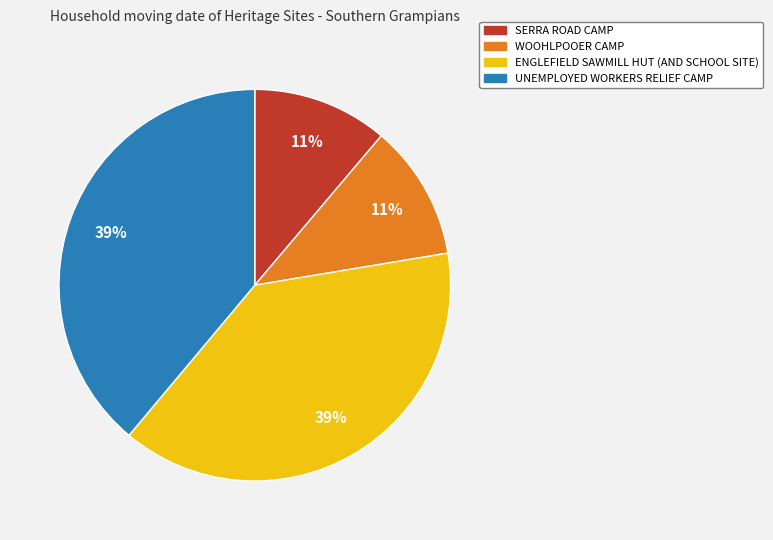

The UNEMPLOYED WORKERS RELIEF CAMP slice represents 39% of the pie. True or false?

True